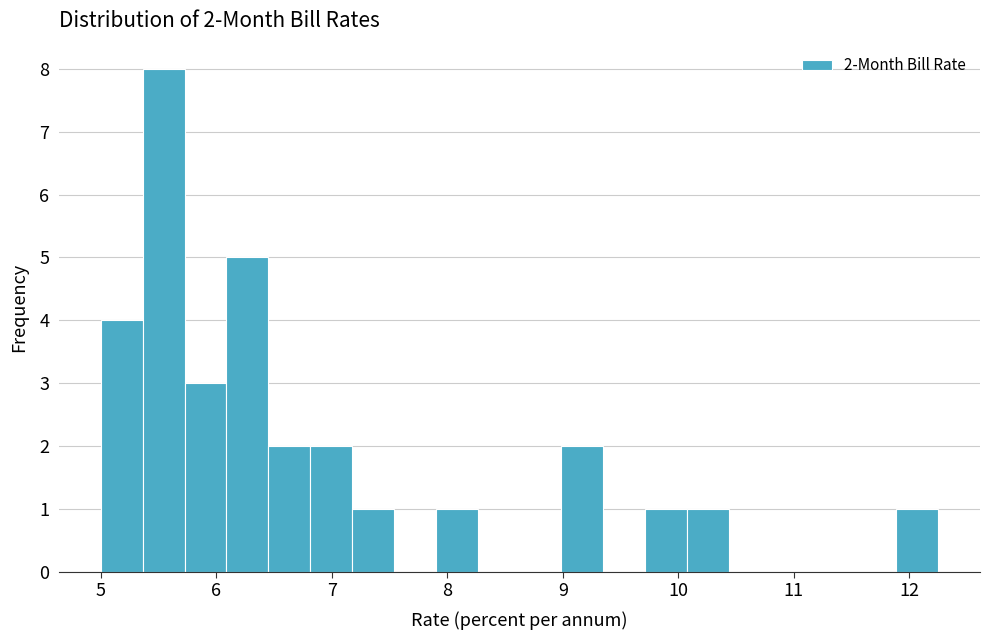

Around what value on the x-axis is the tallest bar? Give the approximate position of its centre, as read against the axis.

5.5